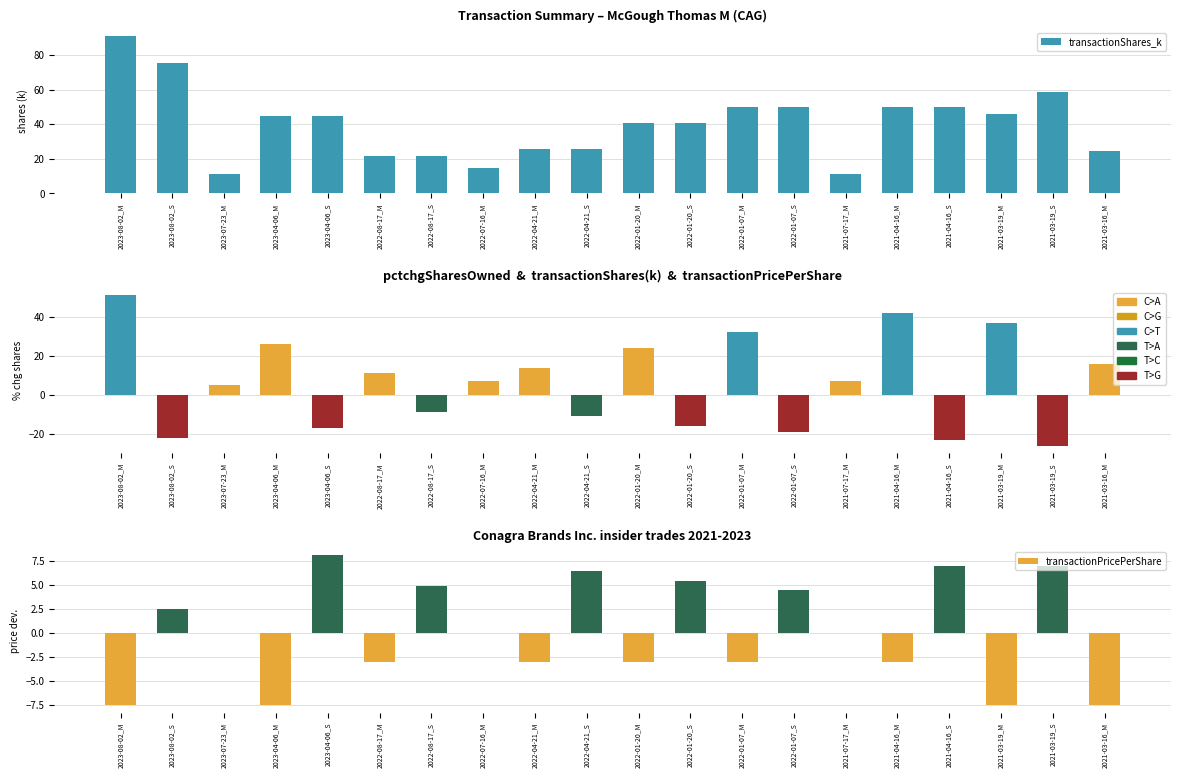

Reading right to left, list all the values displayed in this chart.

transactionShares_k: 24.3	58.7	45.7	50.0	50.0	11.2	50.0	50.0	40.8	40.8	25.4	25.4	14.4	21.4	21.4	45.0	45.0	11.0	75.5	91.0
pctchgSharesOwned: 16.0	-26.0	37.0	-23.0	42.0	7.0	-19.0	32.0	-16.0	24.0	-11.0	14.0	7.0	-9.0	11.0	-17.0	26.0	5.0	-22.0	51.0
transactionPricePerShare: -7.6	7.0	-7.6	7.0	-3.1	0.0	4.4	-3.1	5.4	-3.1	6.4	-3.1	0.0	4.8	-3.1	8.1	-7.6	0.0	2.5	-7.6